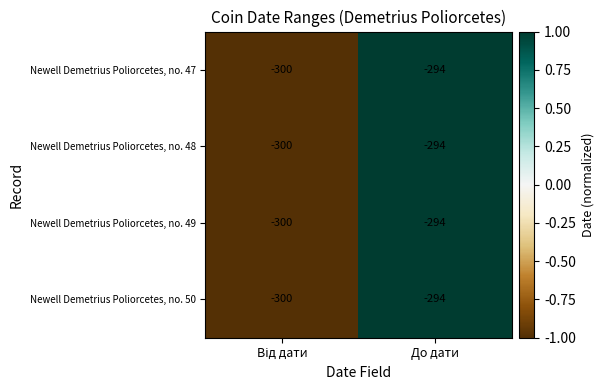

What is the approximate value of Newell Demetrius Poliorcetes, no. 50 at До дати?

-294